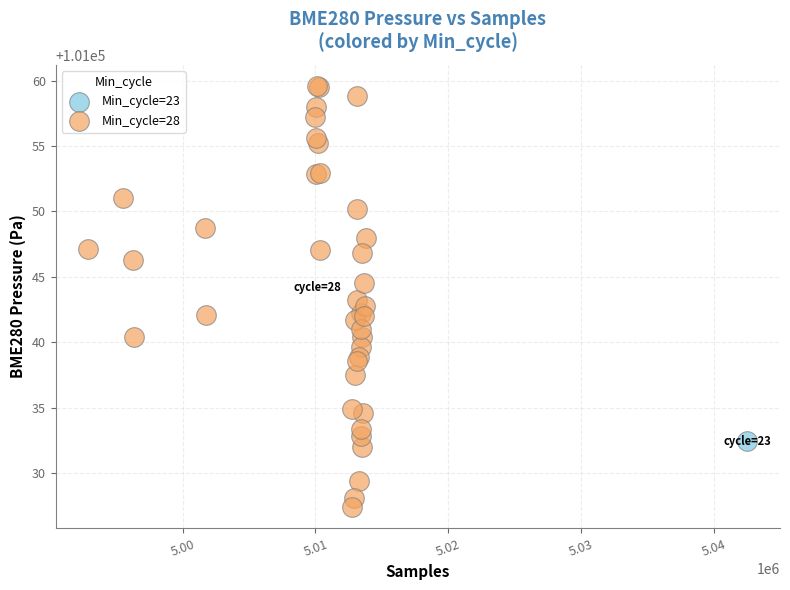

What are all the series names shown in the legend?

Min_cycle=23, Min_cycle=28